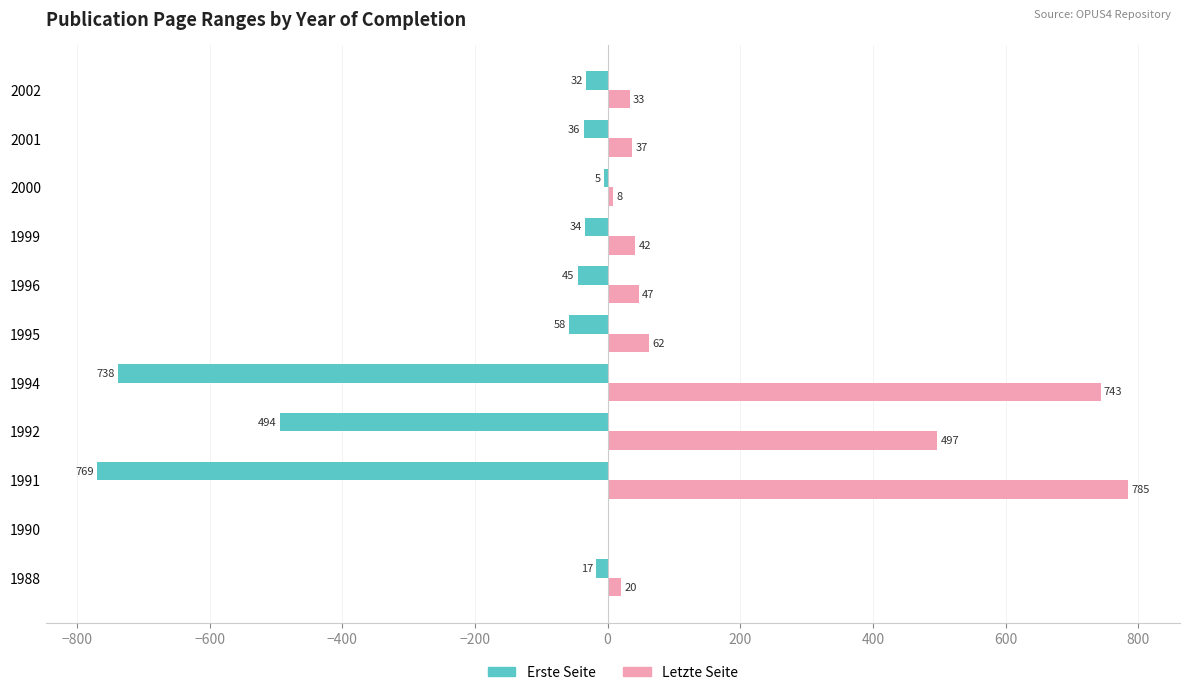

The Letzte Seite series shows 42 at 1999. True or false?

True